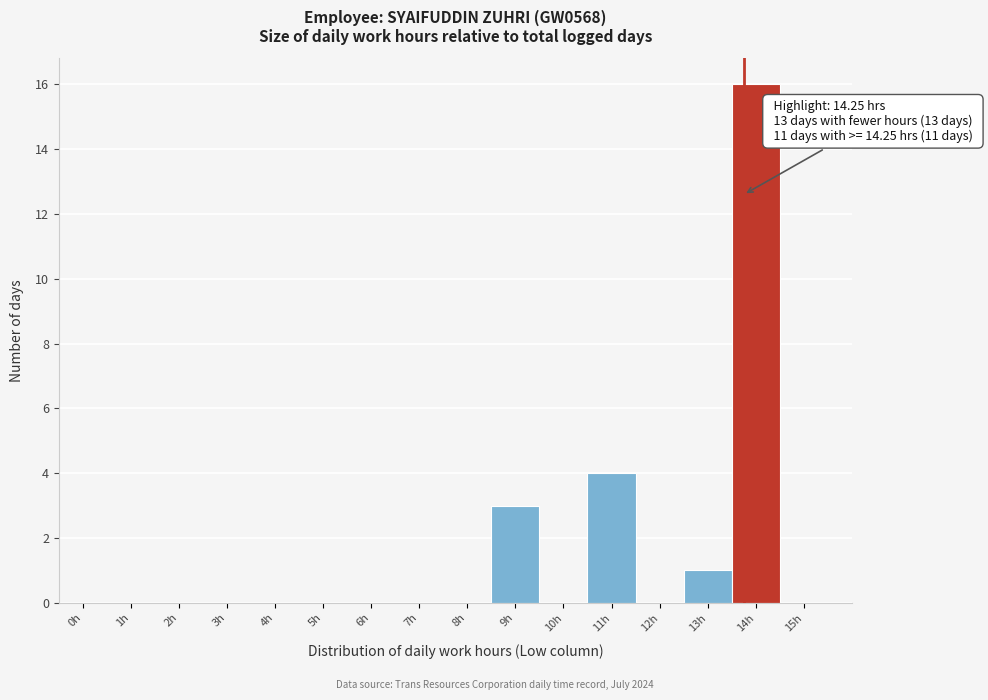

Reading left to right, what are all the values shown in this chart?

0h=0	1h=0	2h=0	3h=0	4h=0	5h=0	6h=0	7h=0	8h=0	9h=3	10h=0	11h=4	12h=0	13h=1	14h=16	15h=0